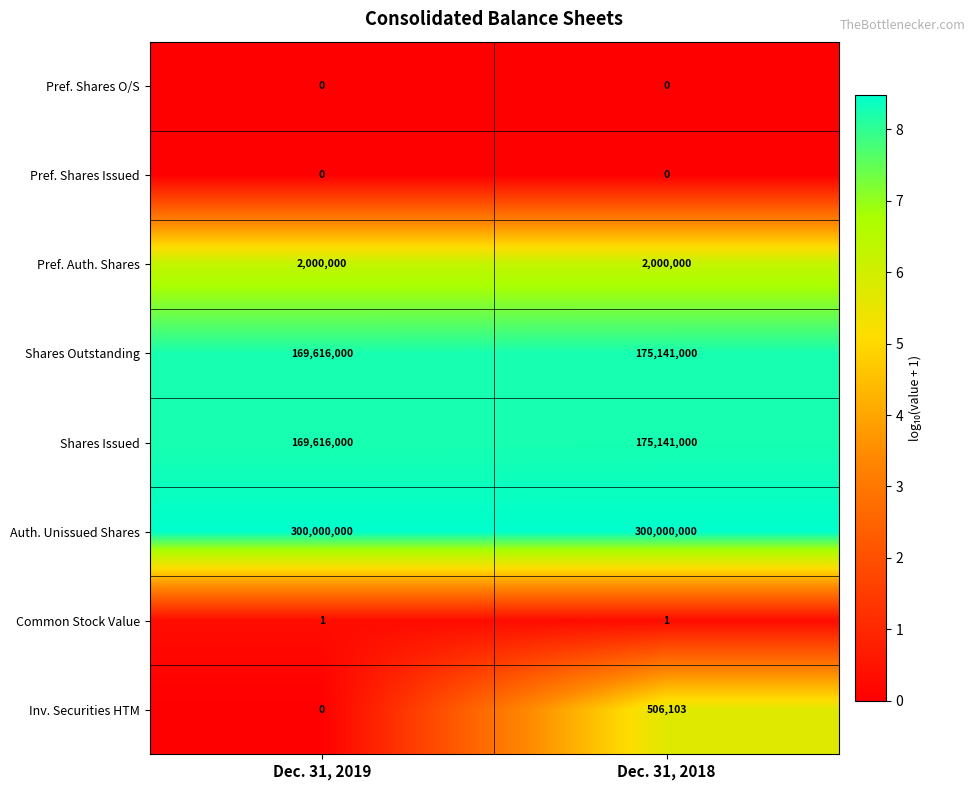

What is the spread (max minus min) of values at Dec. 31, 2019?

300000000